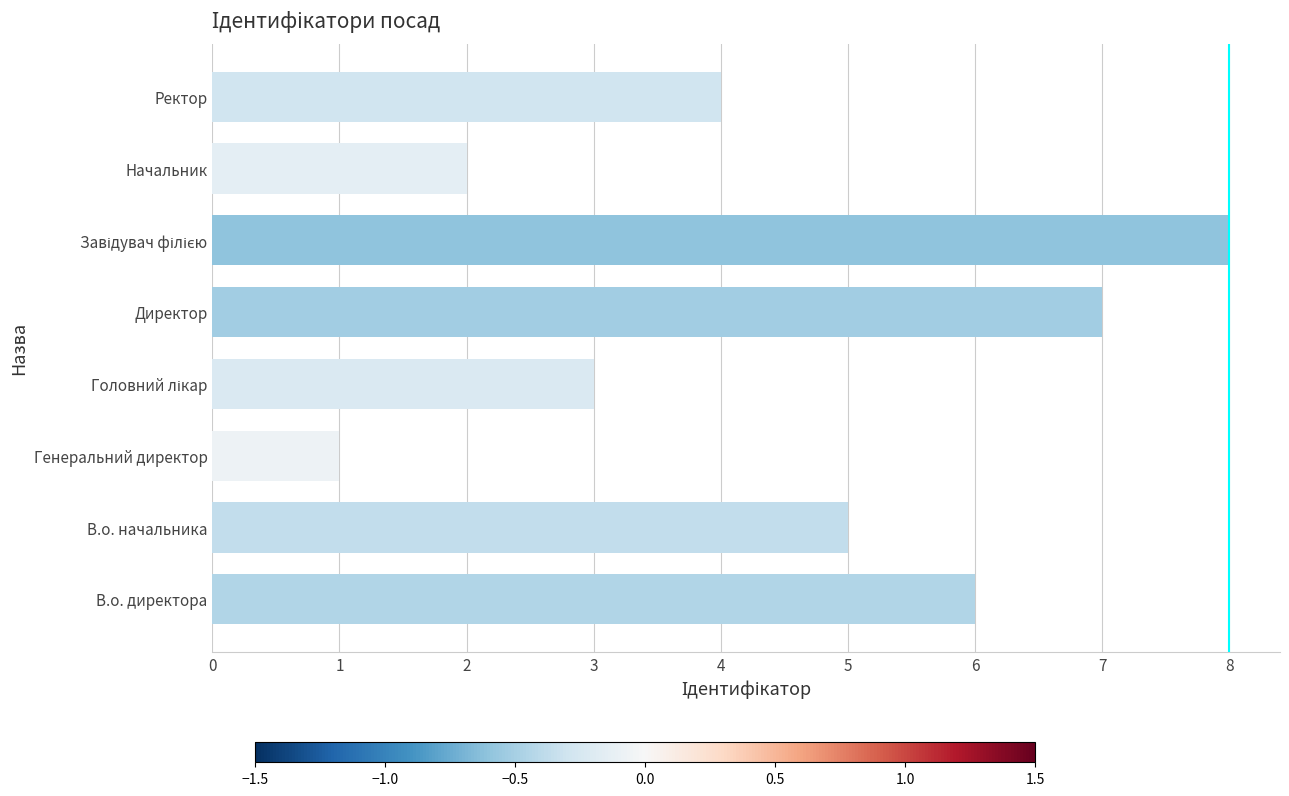

What is the minimum value shown in the chart?

1